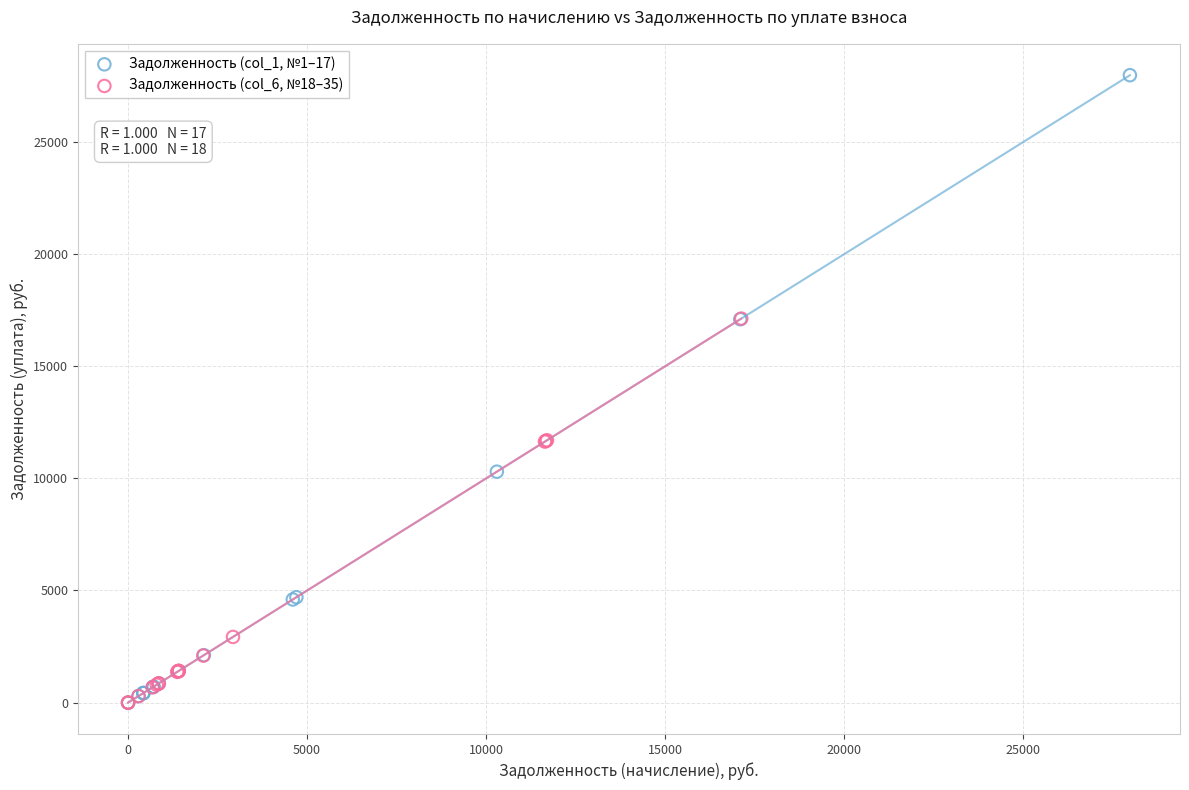

Which series contains the highest Y value?

Задолженность (col_1, №1–17)